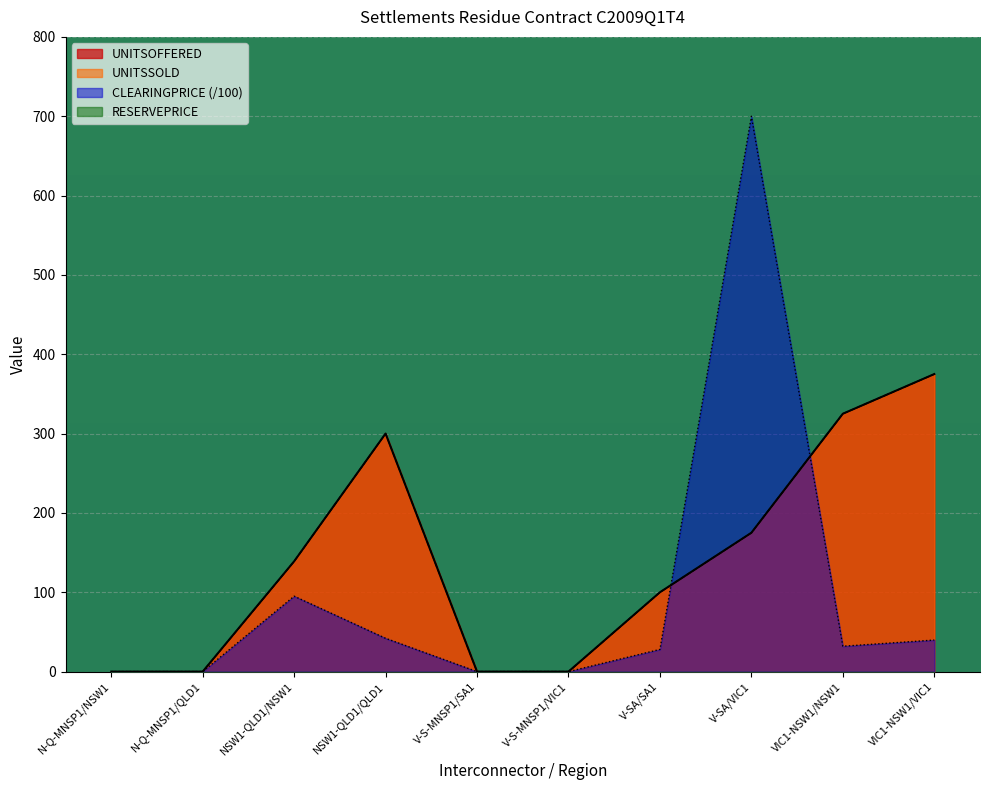

Does the chart display data point markers on the line(s)?

No